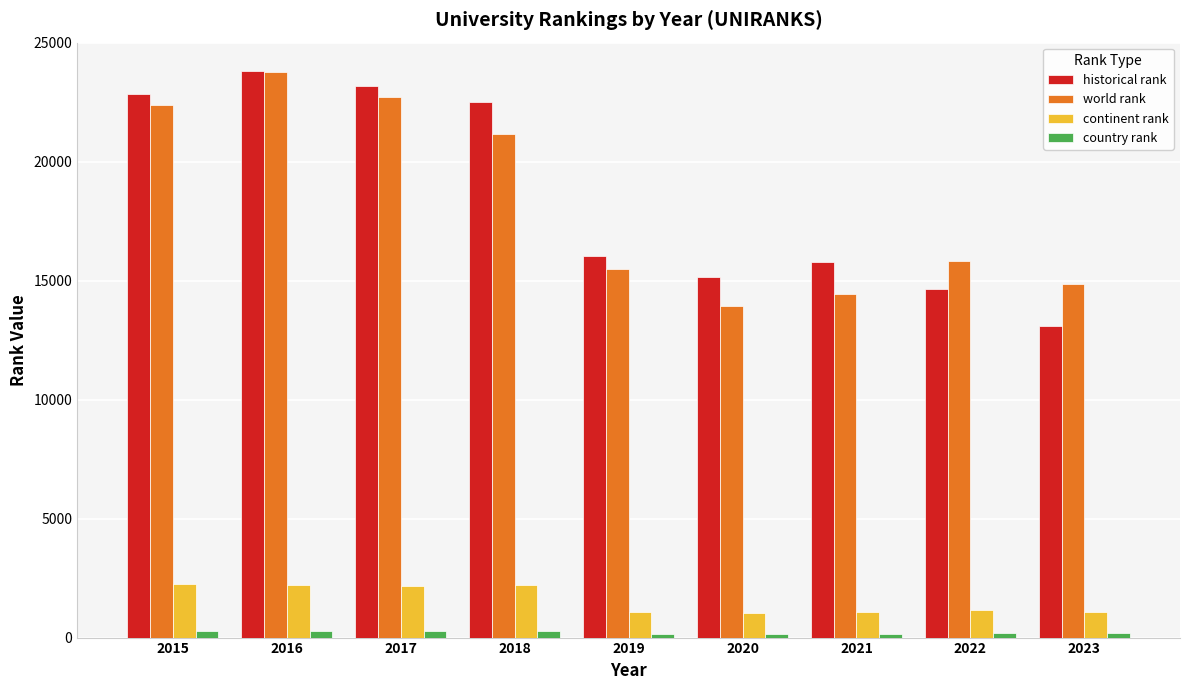

What is the difference between the second highest and second lowest values in the continent rank series?

1153.0